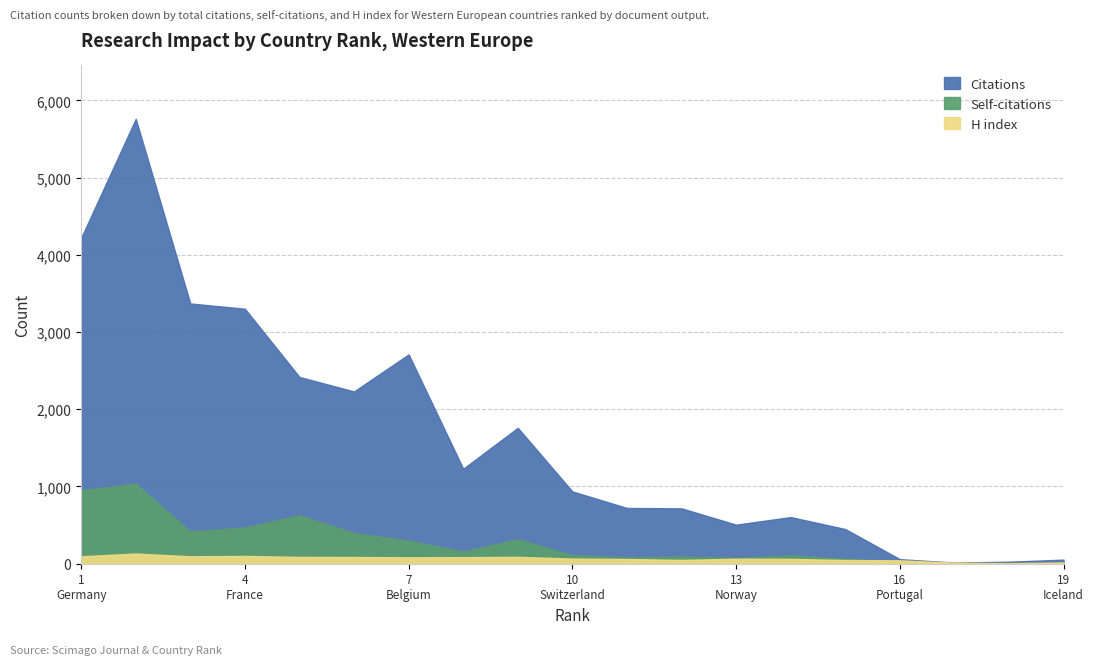

List the series in order of their peak value, highest first.

Citations, Self-citations, H index